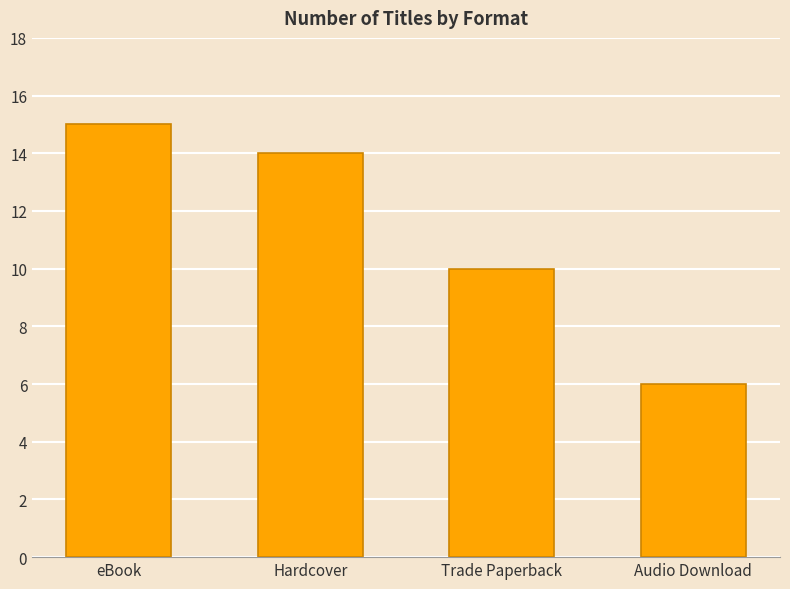

At which label does the data first exceed 14?

eBook